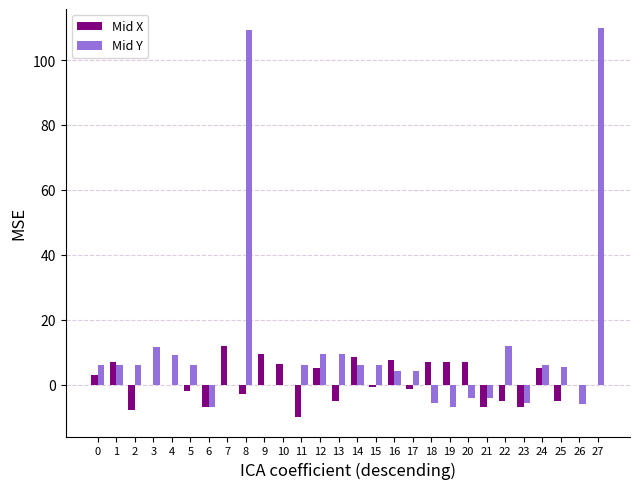

Is it true that Mid X equals 7.0 at 19?

True